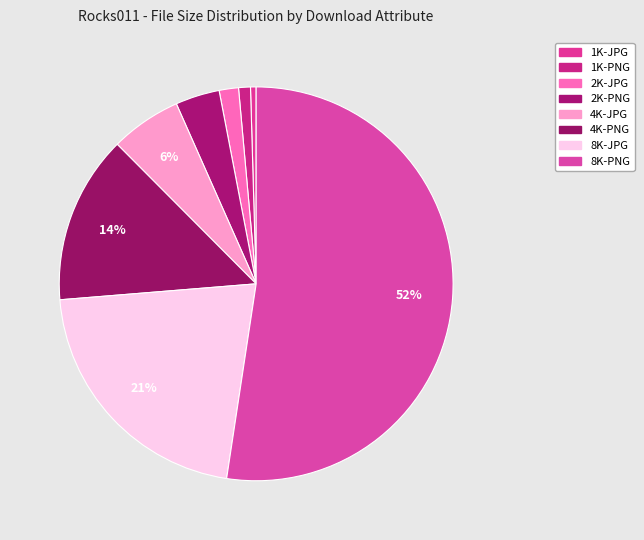

What is the change in value from 4K-PNG to 8K-PNG?

+681460458